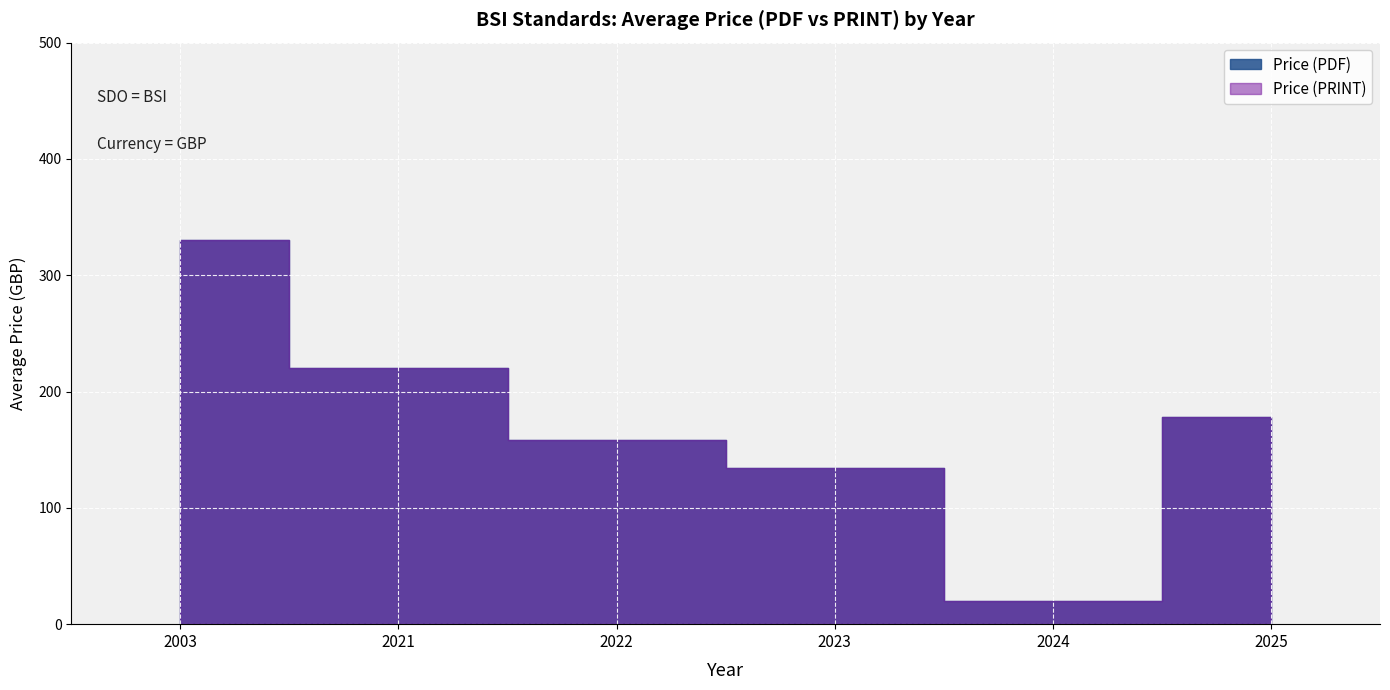

True or false: Price (PDF) and Price (PRINT) intersect in this chart.

False